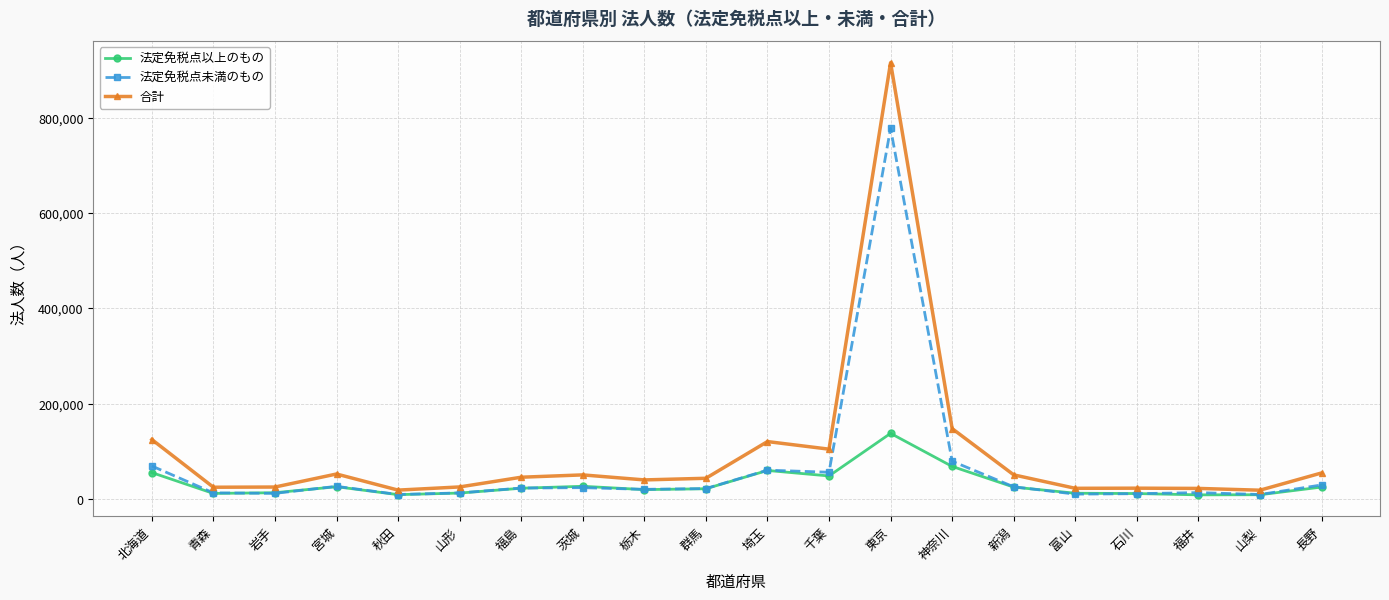

What is the sum of all 合計 values?

1932666